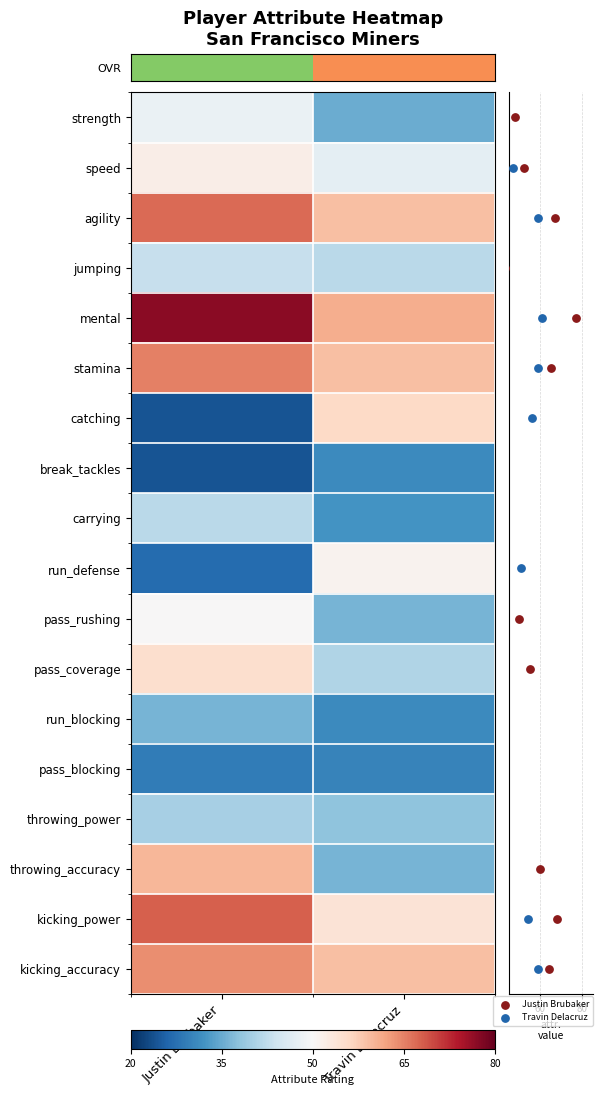

True or false: mental has a value of 108 at Travin Delacruz.

False